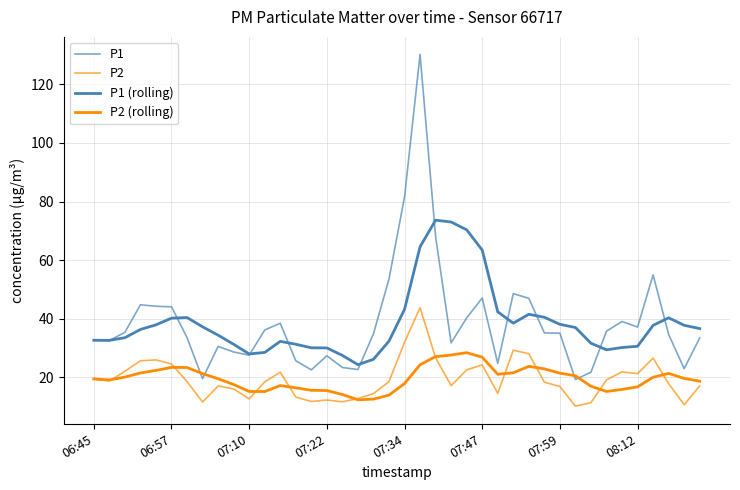

Is this an area chart (filled region under the line)?

No